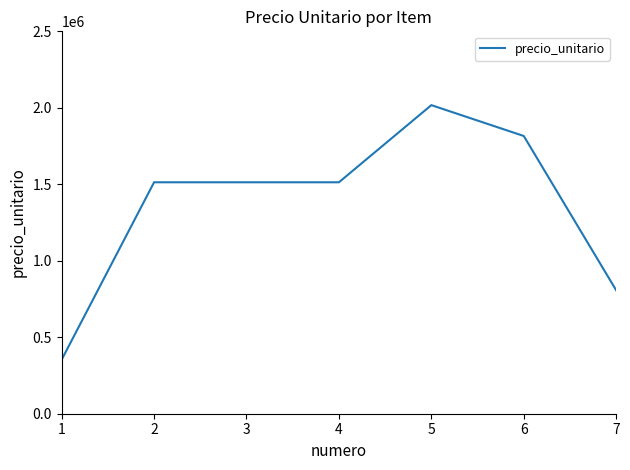

What value does the data have at 6?

1815750